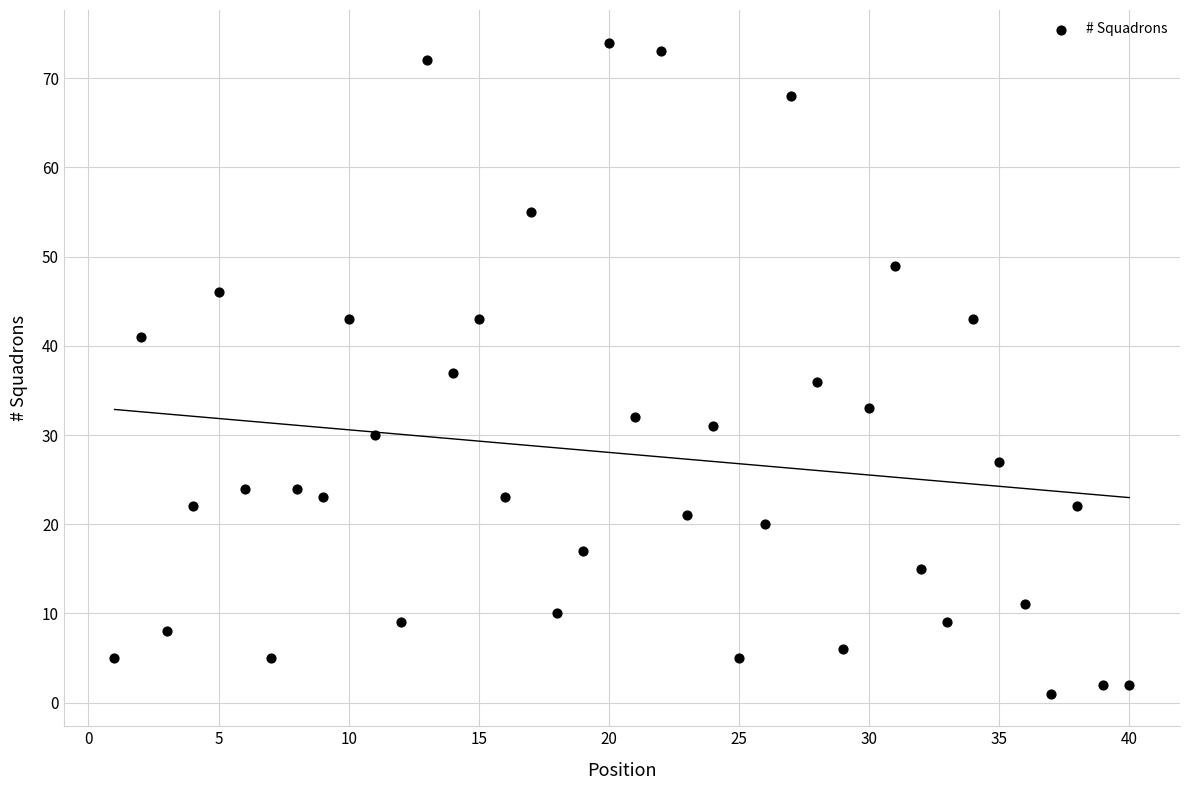

What is the range of Y values (max minus min)?

73